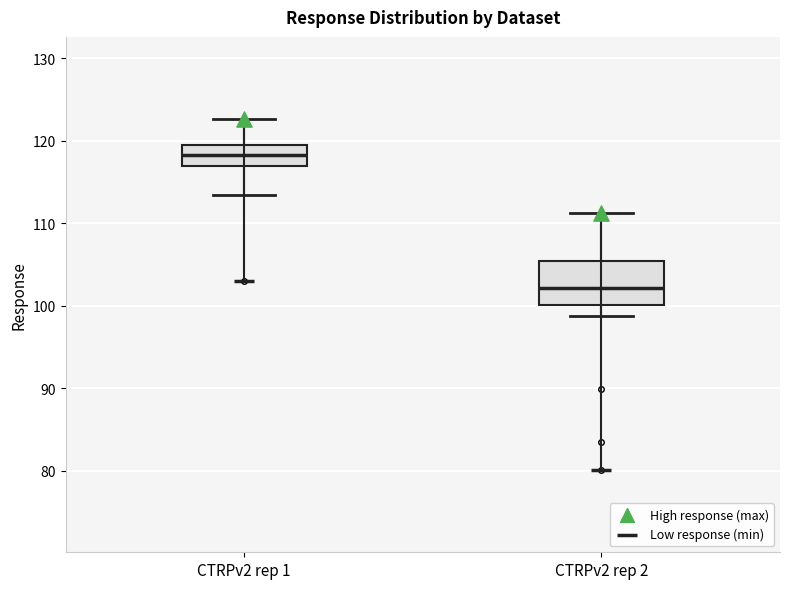

Which box has the lowest median line?

CTRPv2 rep 2